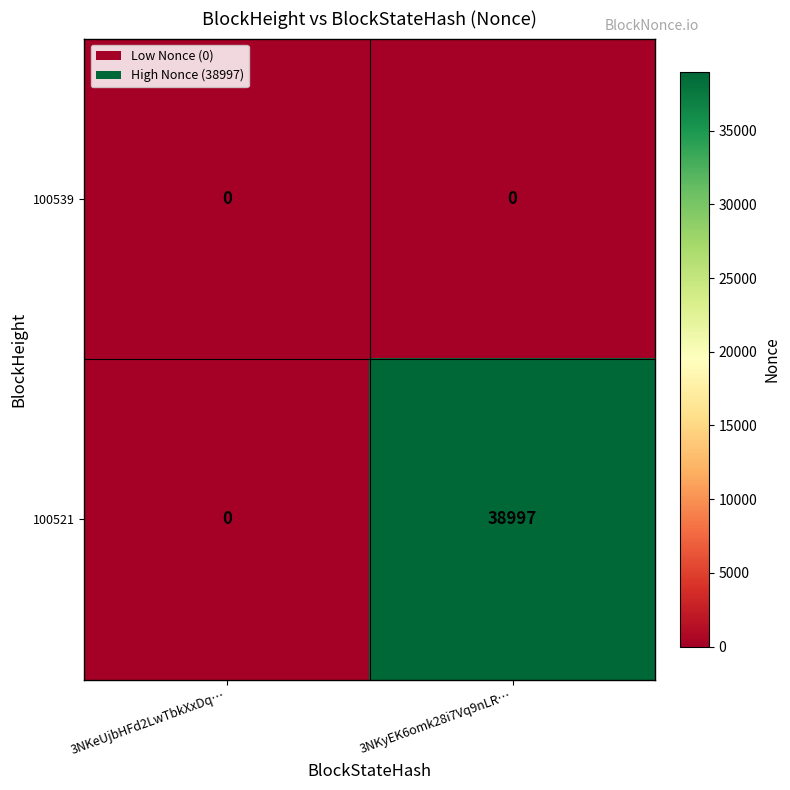

List the series in order of their overall mean, highest first.

100521, 100539